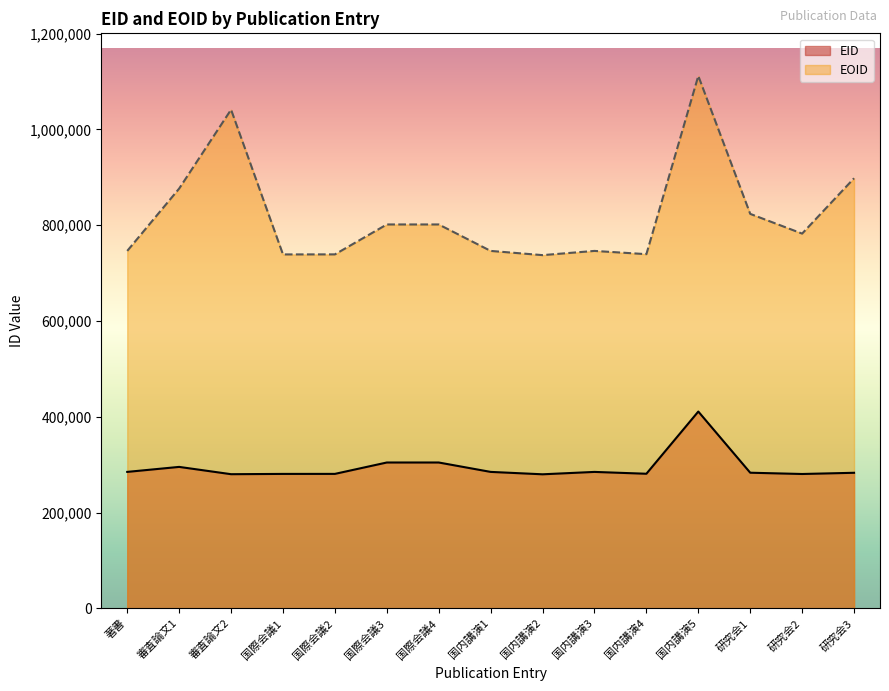

The value of EID at 審査論文1 is 138212. True or false?

False